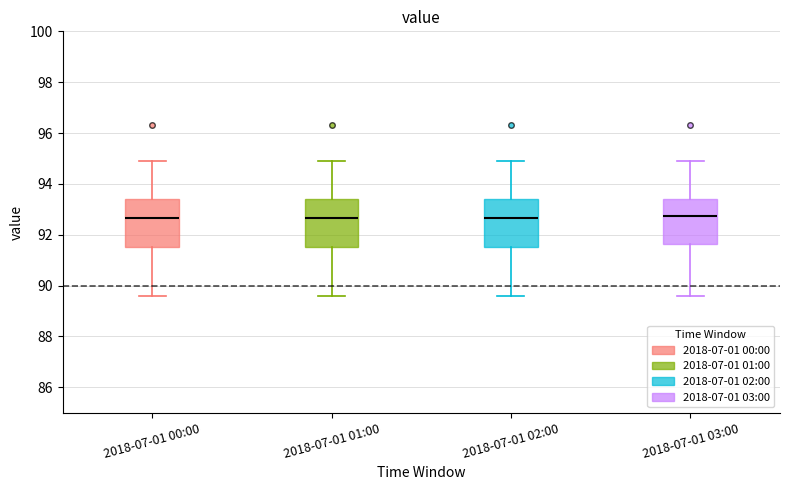

Reading left to right, transcribe this box plot: for each box, give where its median line is, the range the box spans, and where its two whiskers end, as read against the y-axis. The values are not printed on the chart, so give them approximately, as read against the axis.

2018-07-01 00:00: median 92.6, box 91.6 to 93.4, whiskers 89.6 to 95.0
2018-07-01 01:00: median 92.6, box 91.6 to 93.4, whiskers 89.6 to 95.0
2018-07-01 02:00: median 92.6, box 91.6 to 93.4, whiskers 89.6 to 95.0
2018-07-01 03:00: median 92.8, box 91.6 to 93.4, whiskers 89.6 to 95.0